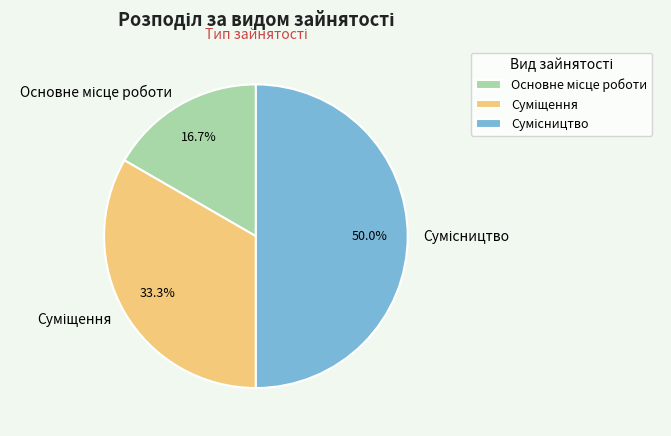

Rank the categories by value from highest to lowest.

Сумісництво, Суміщення, Основне місце роботи